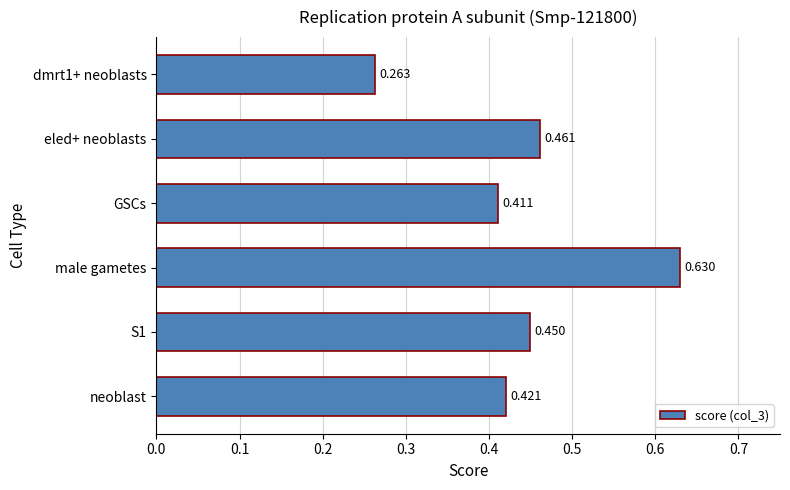

Which has a higher value, eled+ neoblasts or S1?

eled+ neoblasts